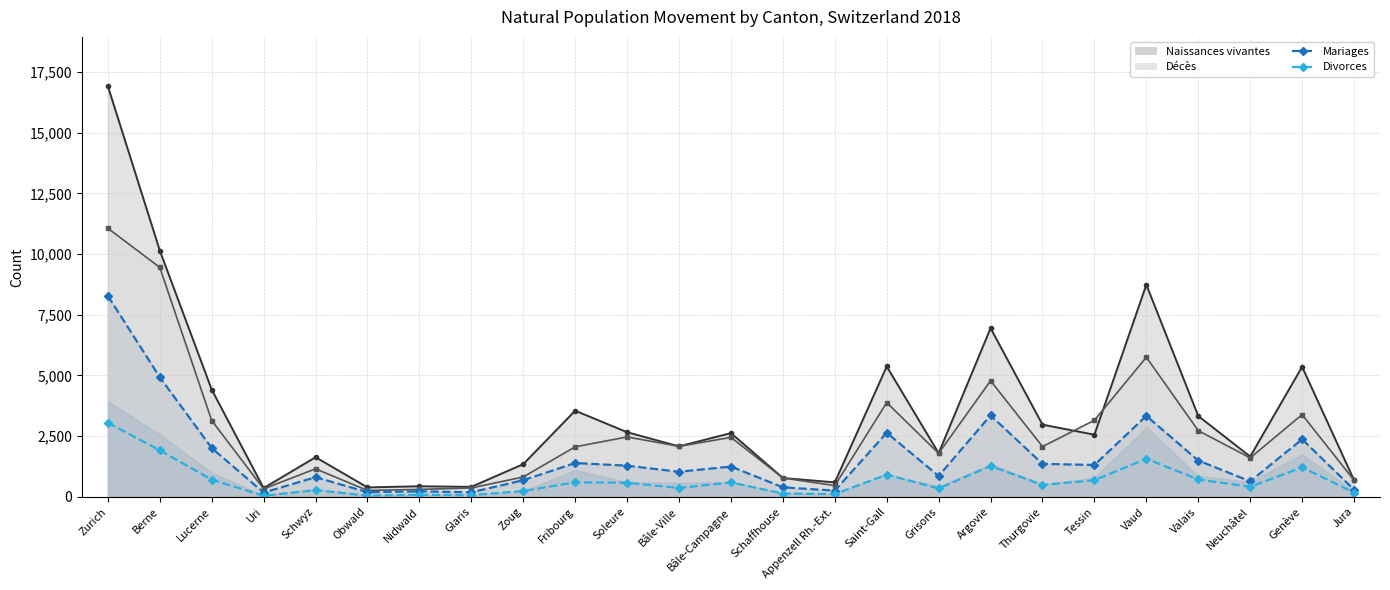

Rank the series by their maximum value, from highest to lowest.

Naissances vivantes, Décès, Mariages, Divorces